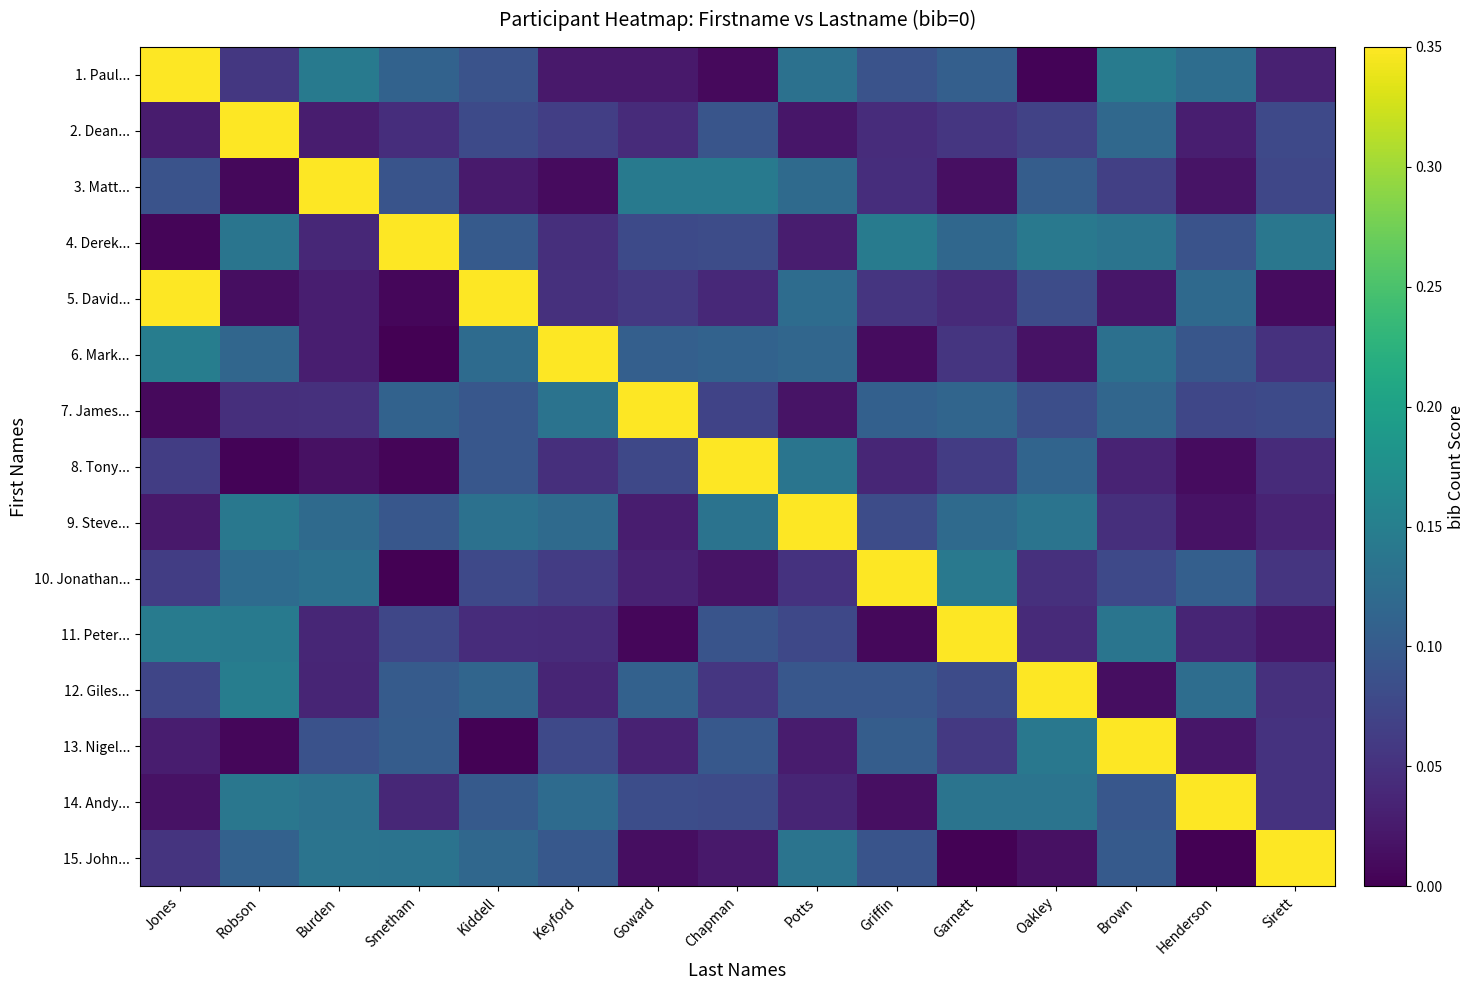

What is the difference between the highest and lowest values at Kiddell?

0.3